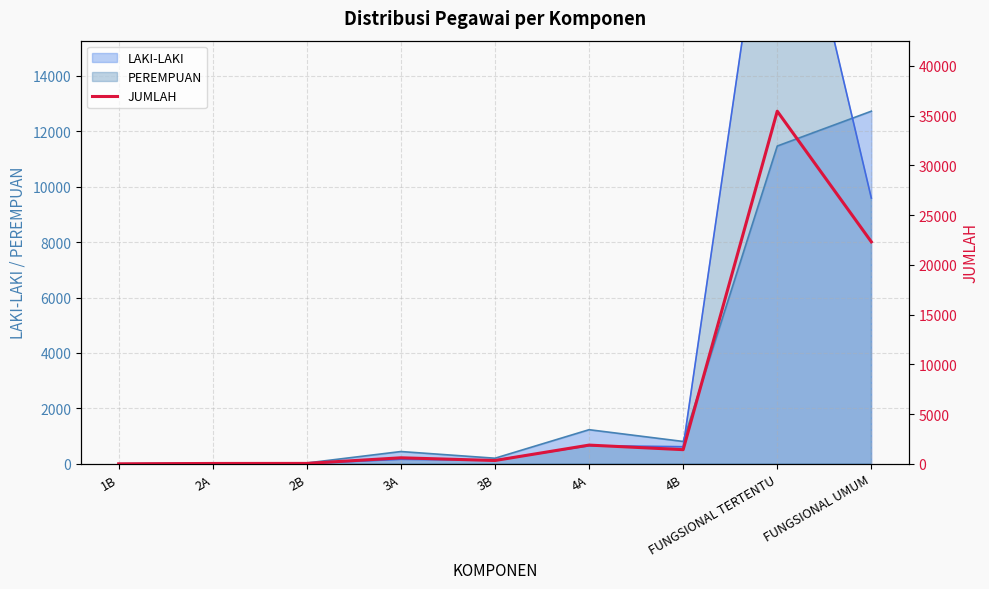

Between 1B and 4B, which is larger?

4B